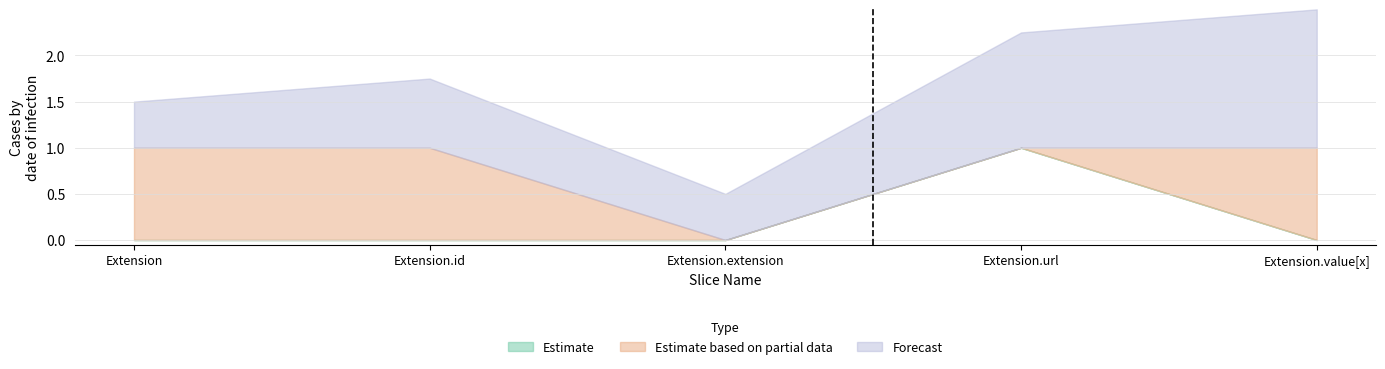

Count the number of data series in this chart.

2